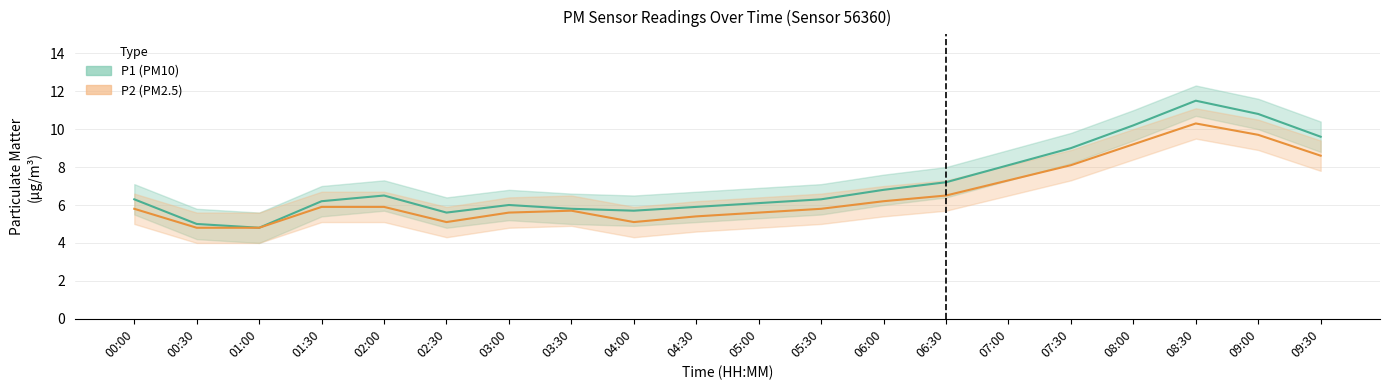

List the series in order of their peak value, highest first.

P1 (PM10), P2 (PM2.5)